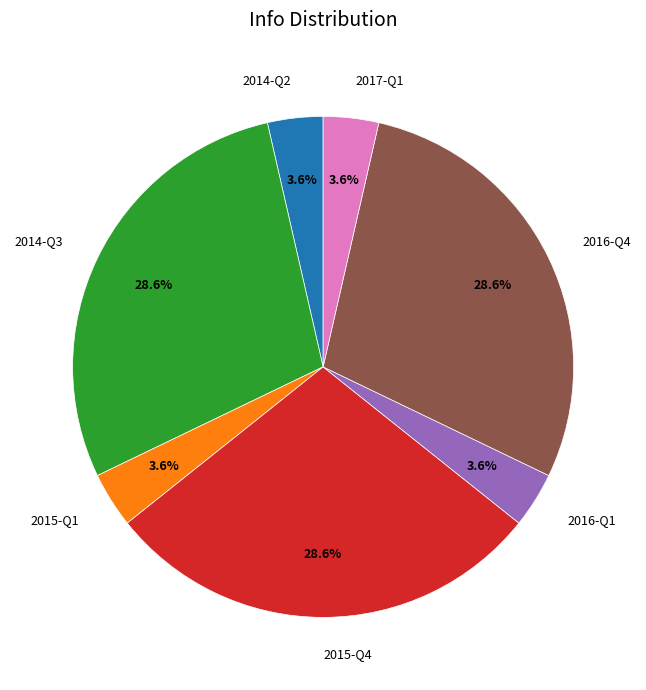

Count the number of slices in the pie.

7